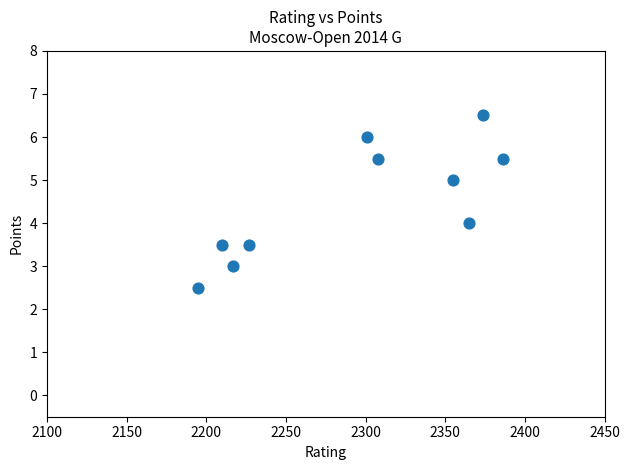

What is the range of Y values (max minus min)?

4.0